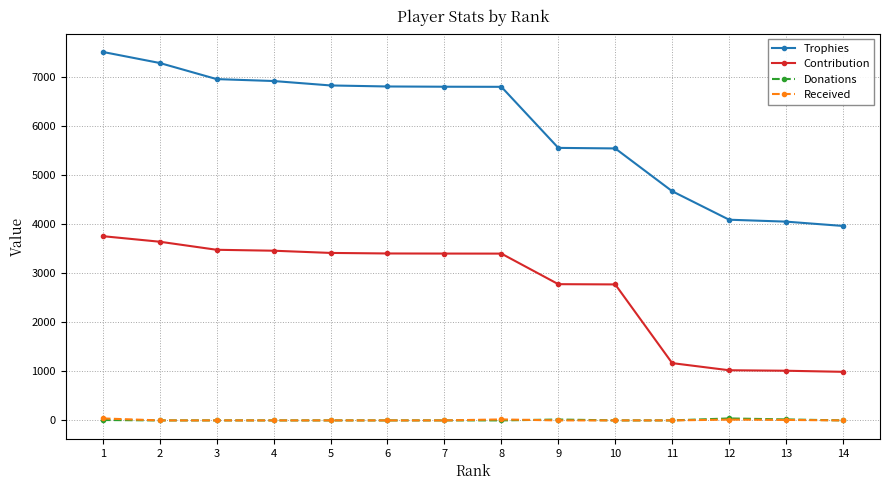

Which category has the highest value in the Contribution series?

1